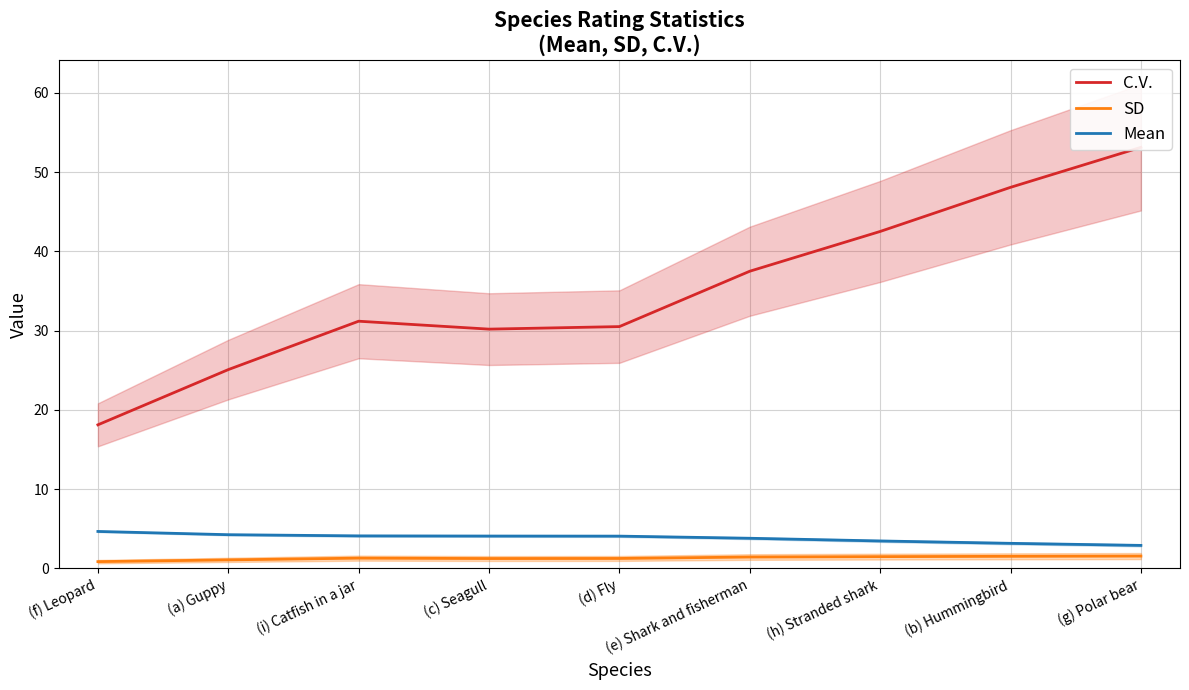

True or false: Mean has more than 0 interior local peaks.

False